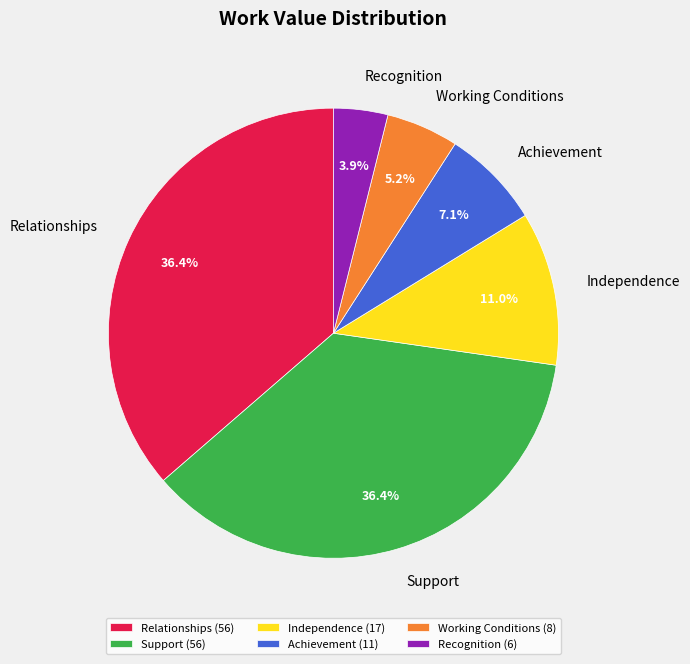

To the nearest percent, what is the difference between the largest and smallest slice percentages?

32%